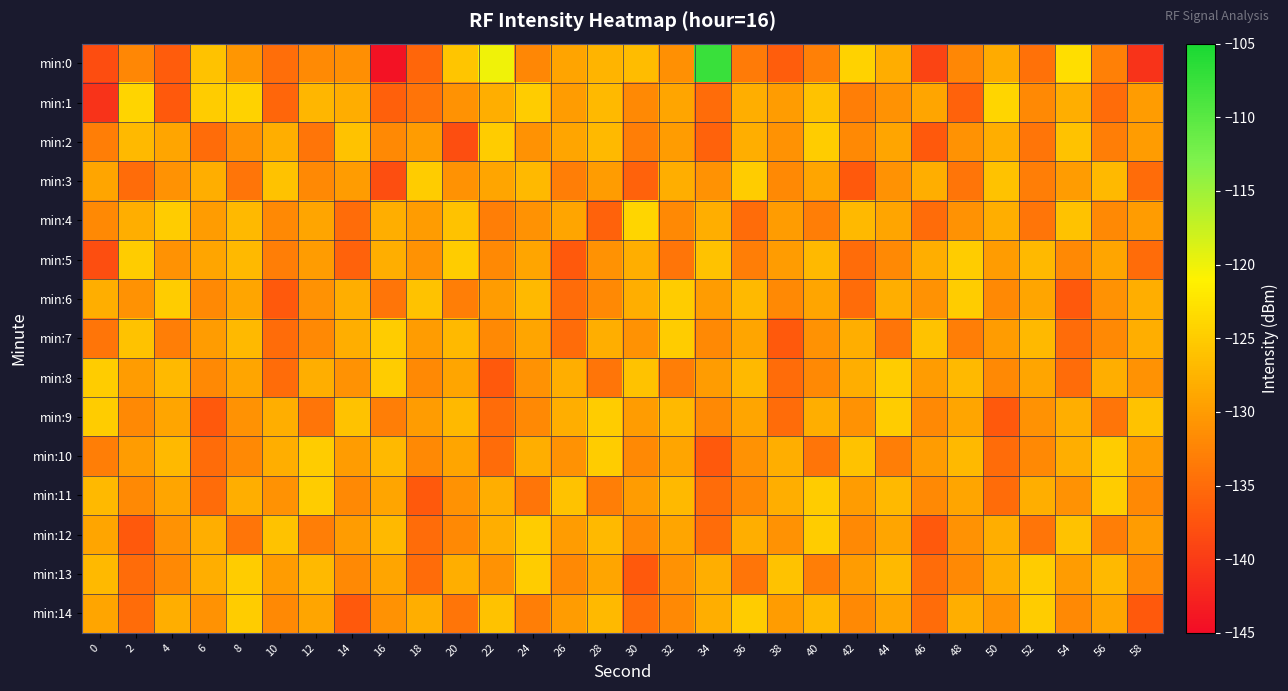

What is the maximum value shown in the chart?

-107.6